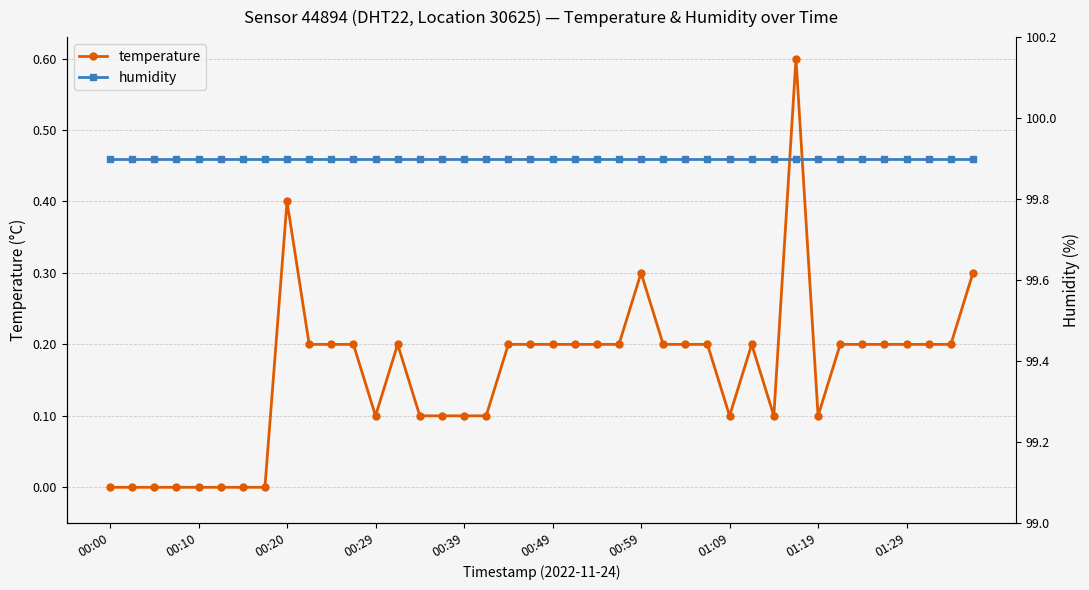

How many temperature values are between 0 and 1?

40